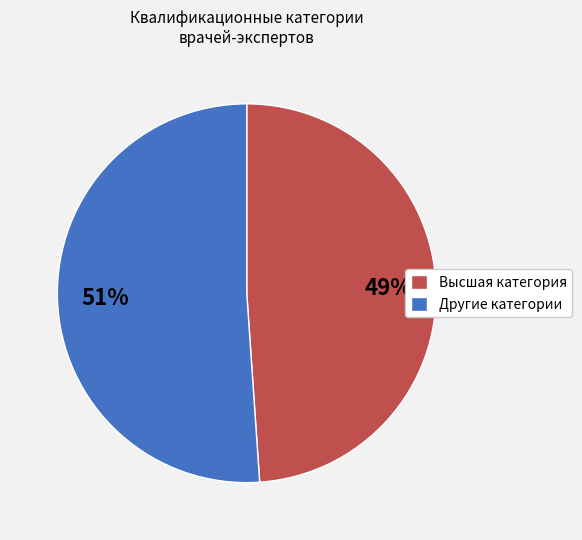

Which slice is the largest?

Другие категории